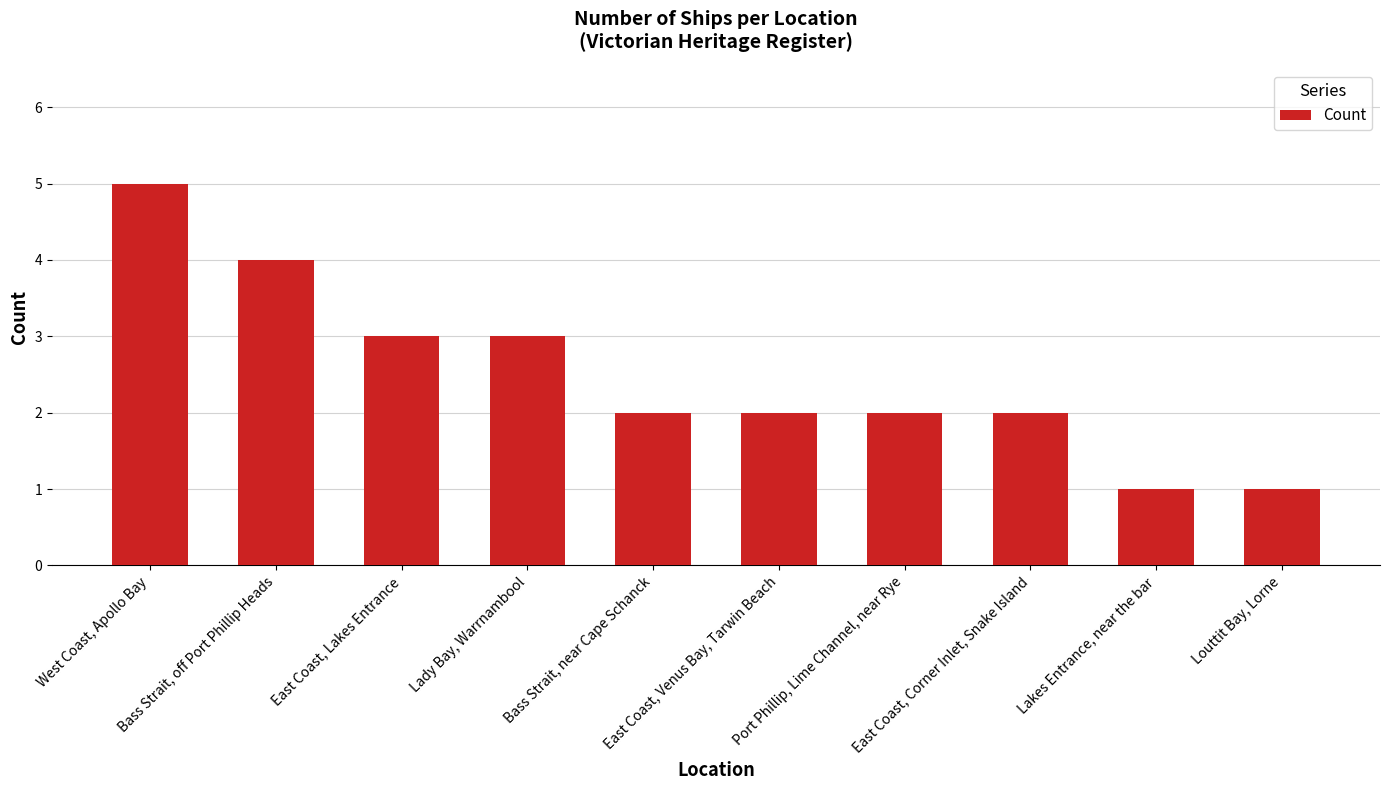

What is the maximum value shown in the chart?

5